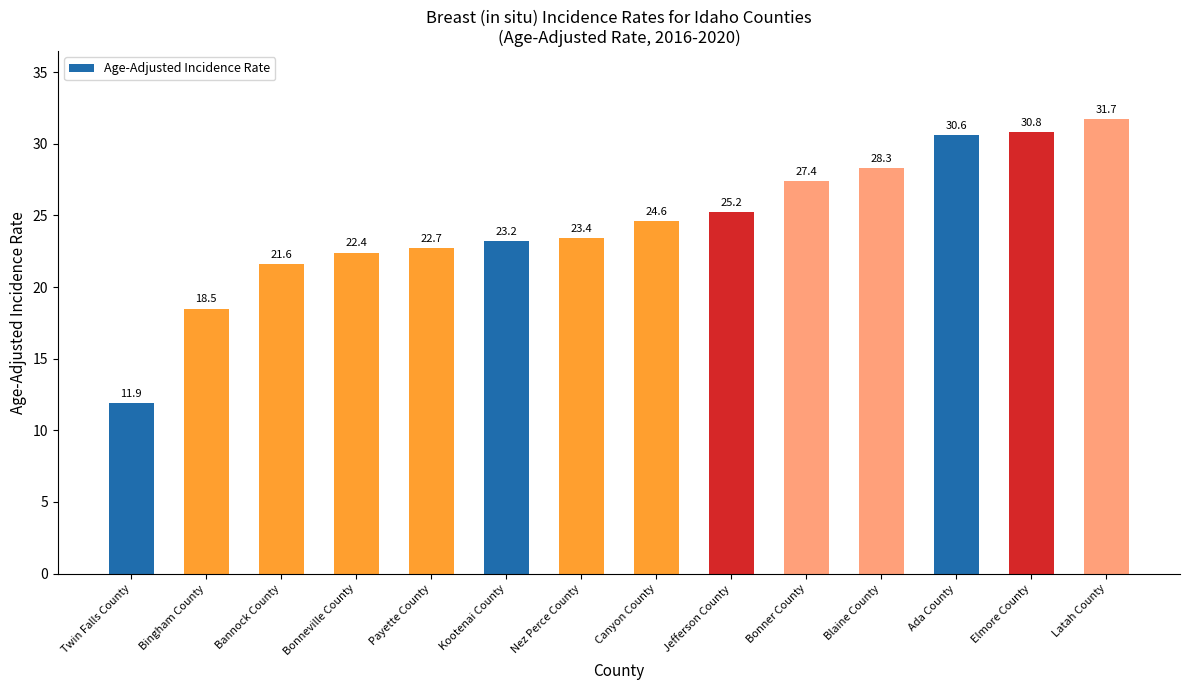

What is the label of the 2nd bar from the left?

Bingham County